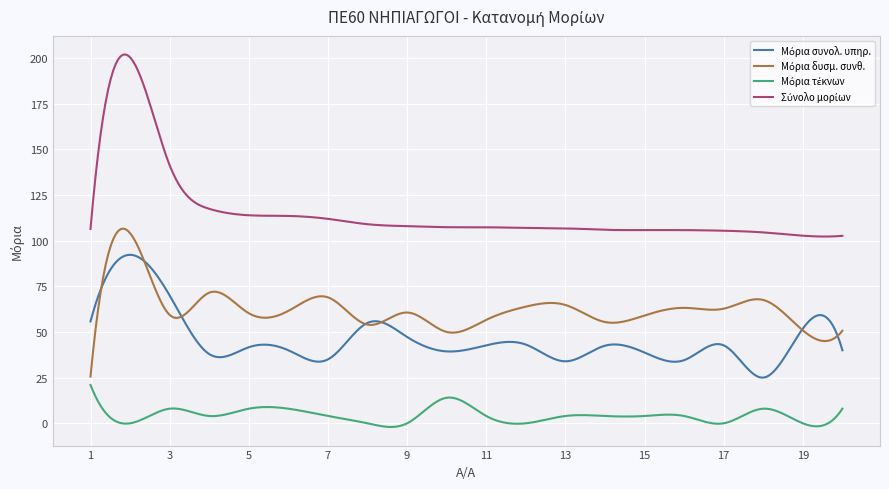

Which series has the largest total across all categories?

Σύνολο μορίων